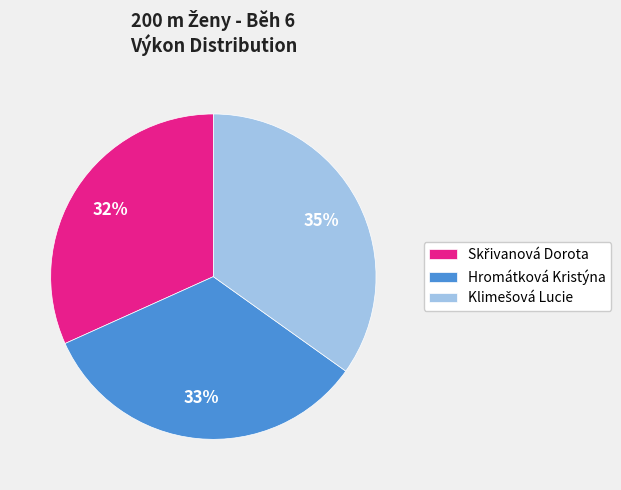

Is there a majority slice in this chart?

No